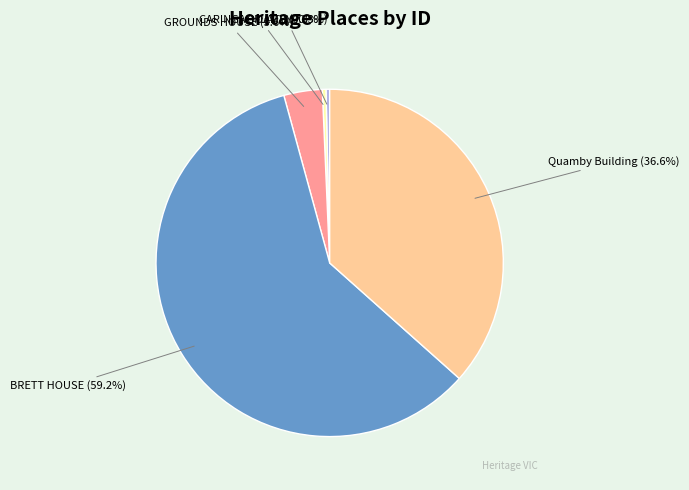

What percentage do BRETT HOUSE and QUAMBY together represent?

59.5%